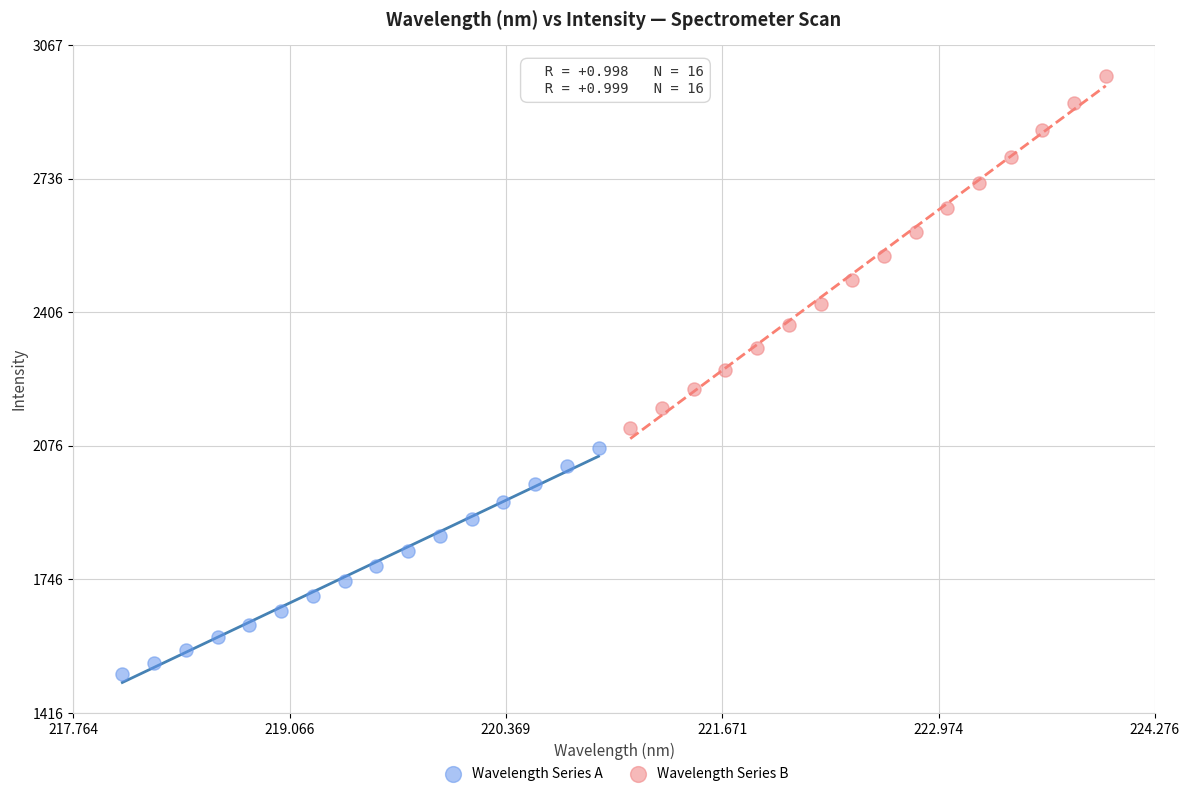

Which series contains the lowest Y value?

Wavelength Series A